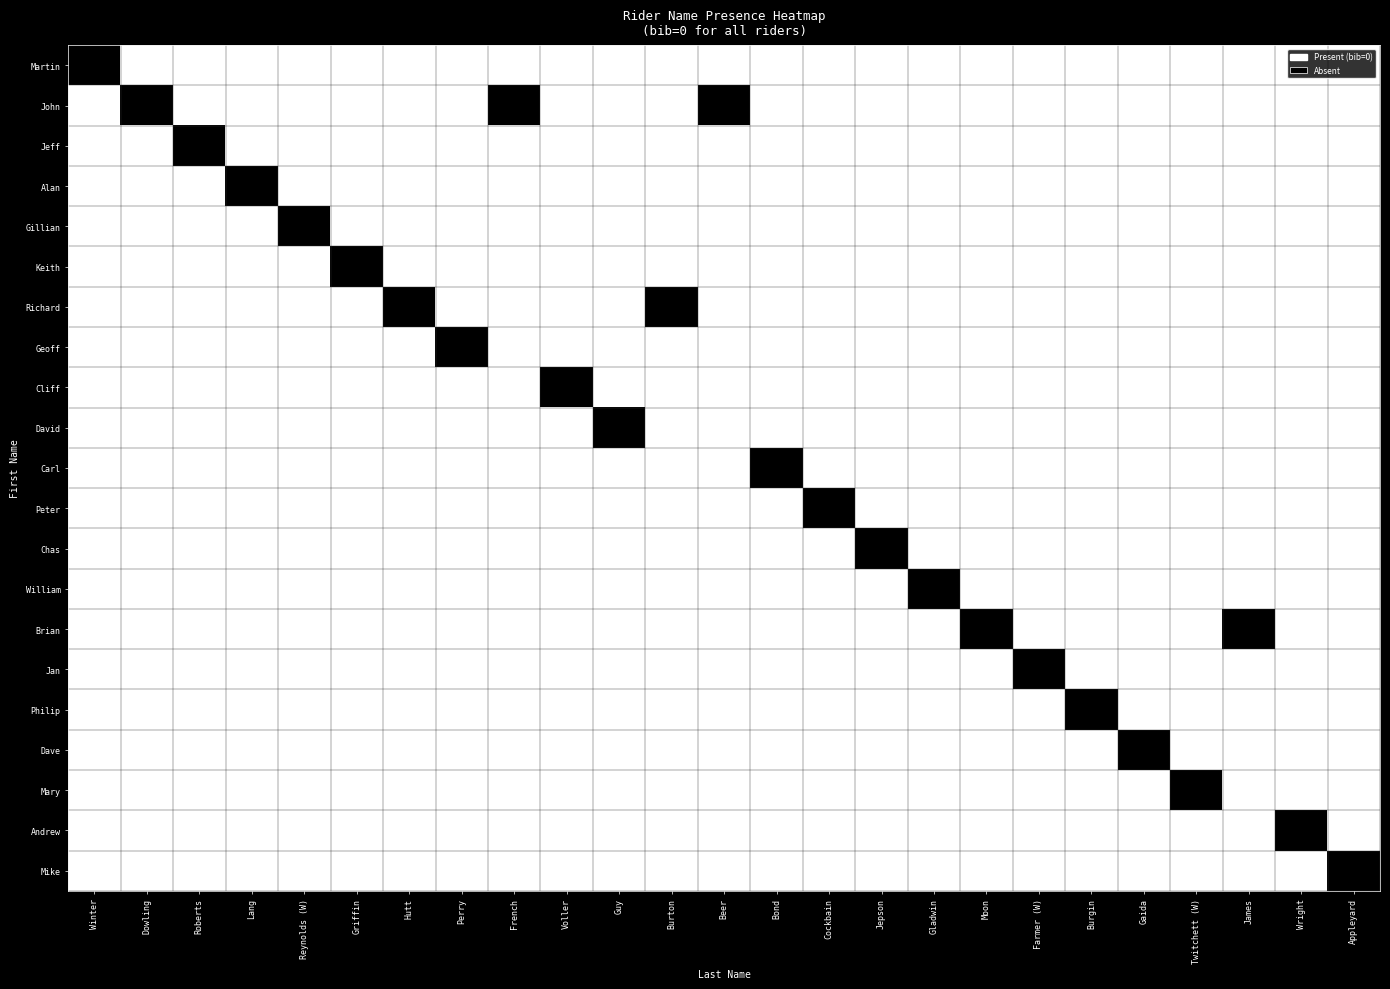

How many distinct data groups are displayed?

21